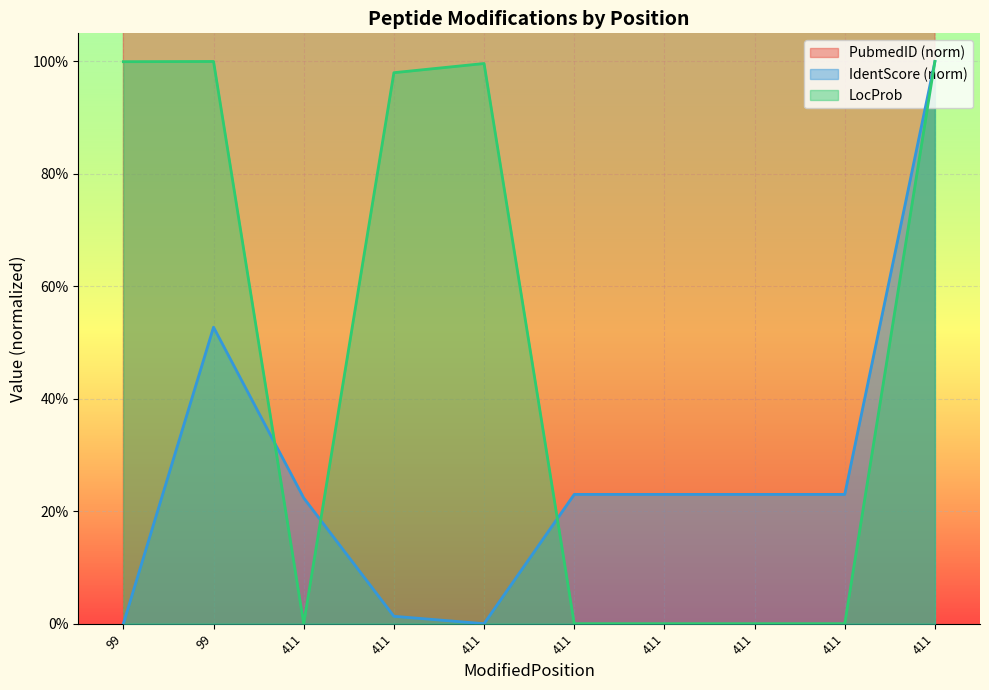

What is the average value of the LocProb series?

0.5